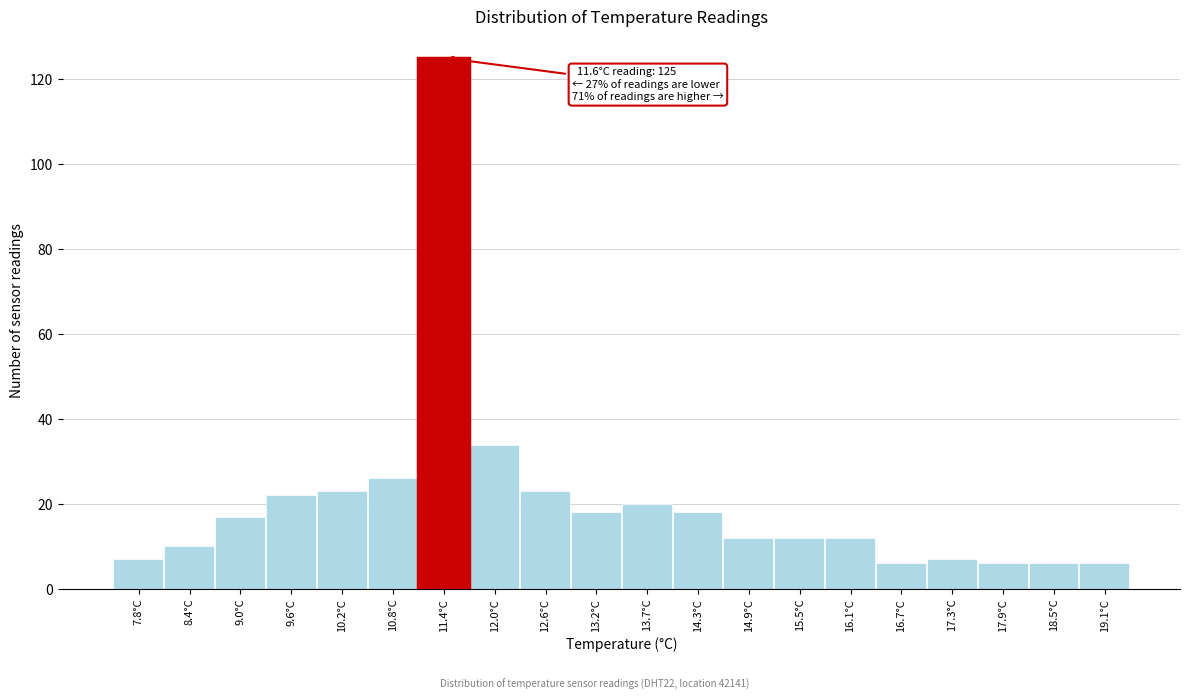

Which range on the x-axis has the tallest bar?

11.1 to 11.7